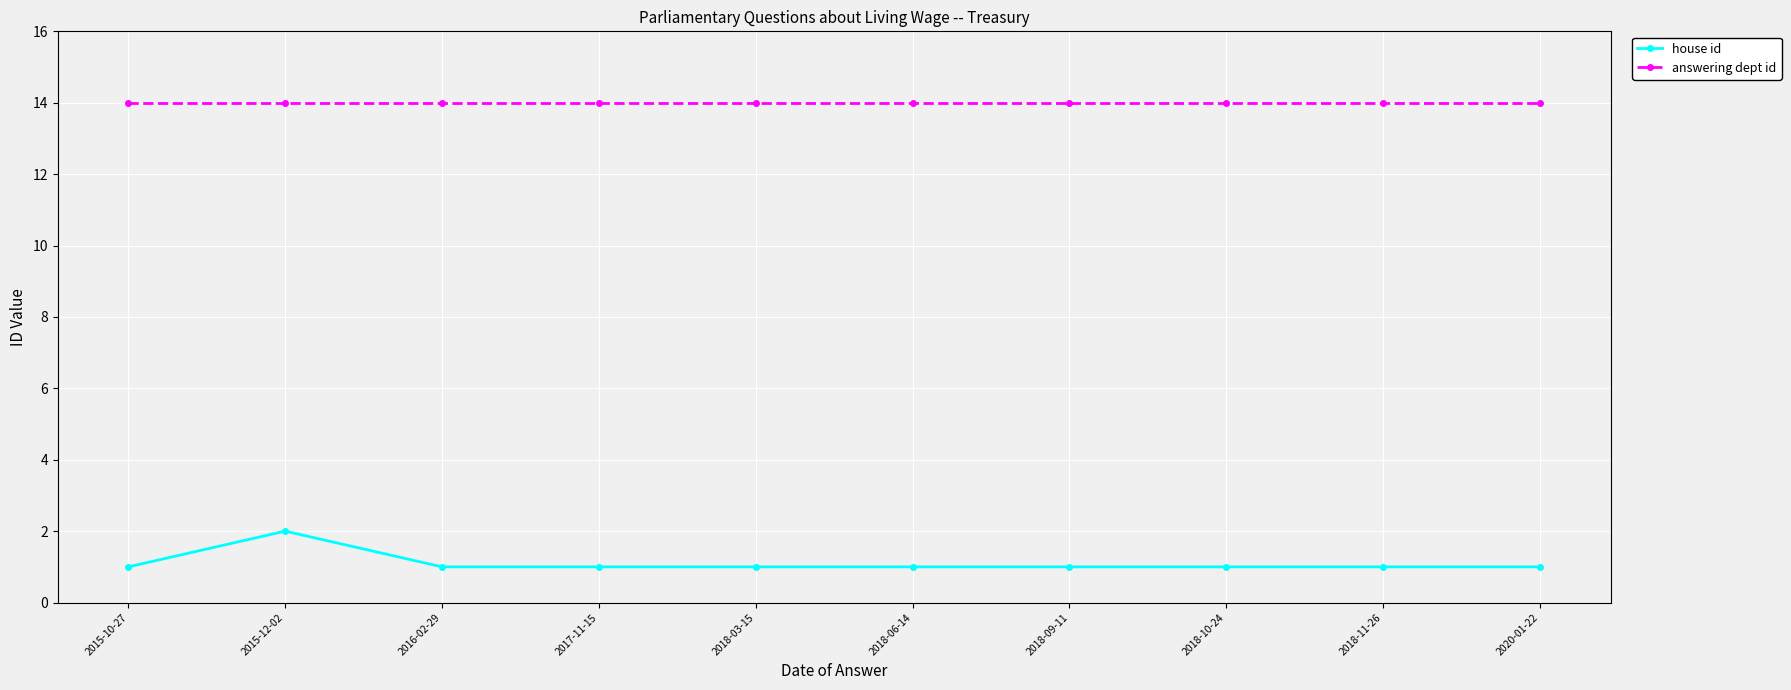

What value does the answering dept id series have at 2017-11-15?

14